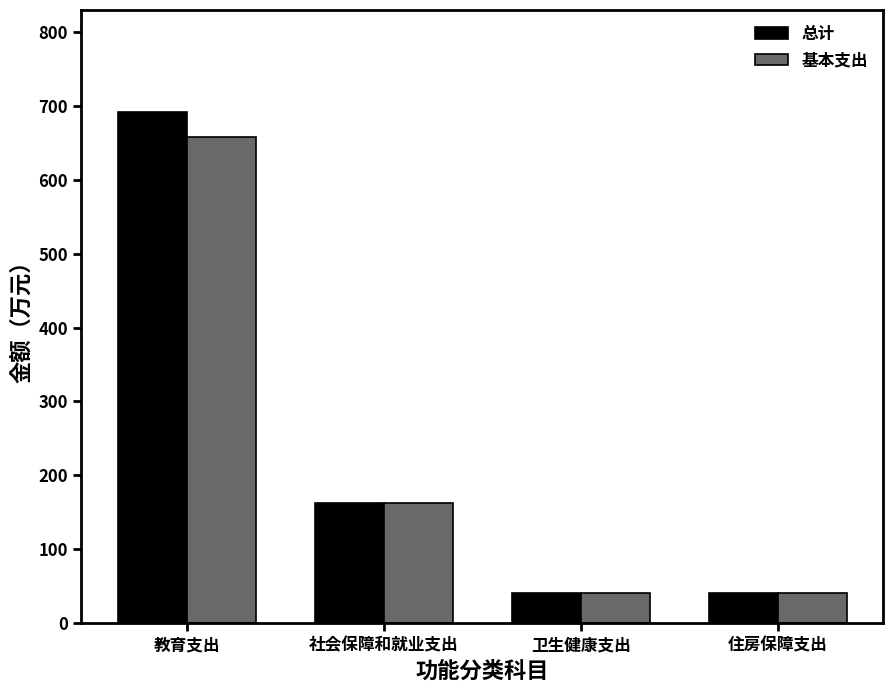

What is the maximum value shown in the chart?

691.3